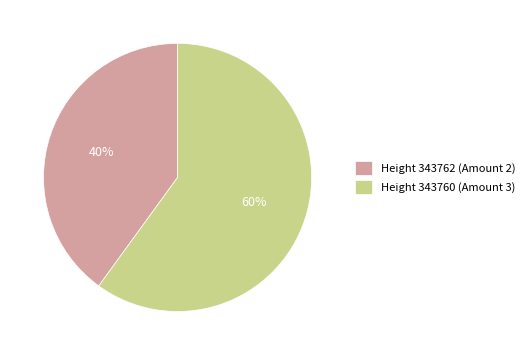

Is there a majority slice in this chart?

Yes